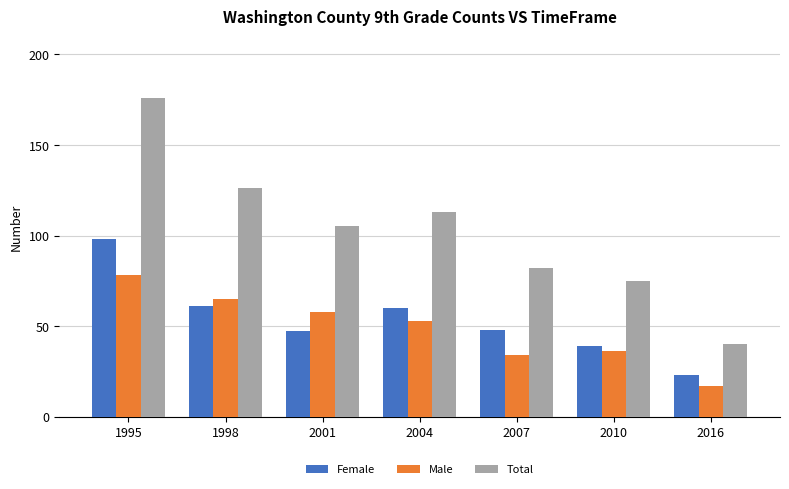

Which series has the widest spread of values?

Total